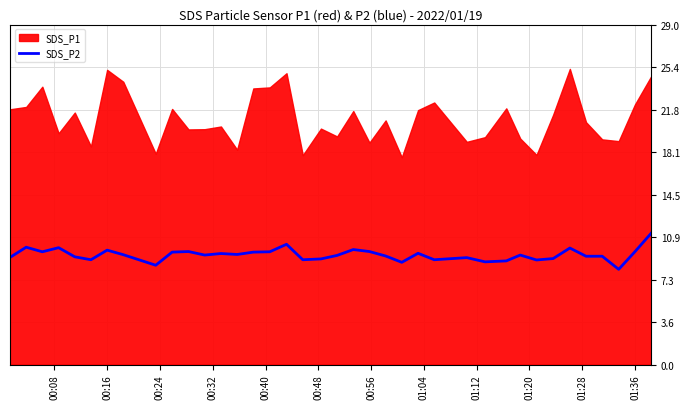

What is the sum of all values?

356.2